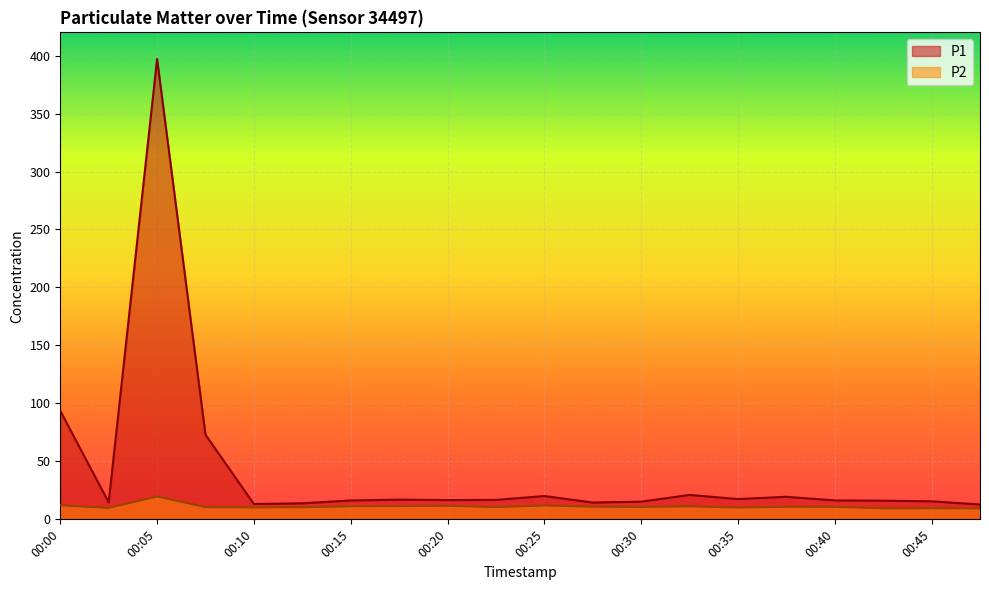

Which series has the widest spread of values?

P1